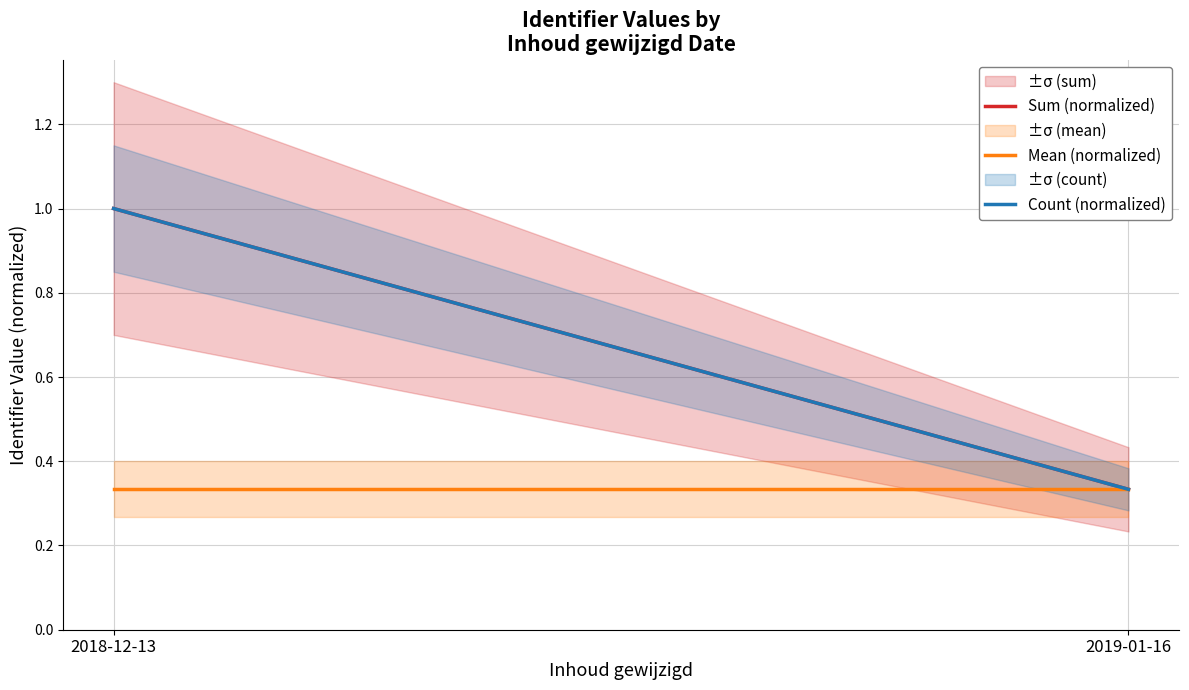

How many series are shown in this chart?

3